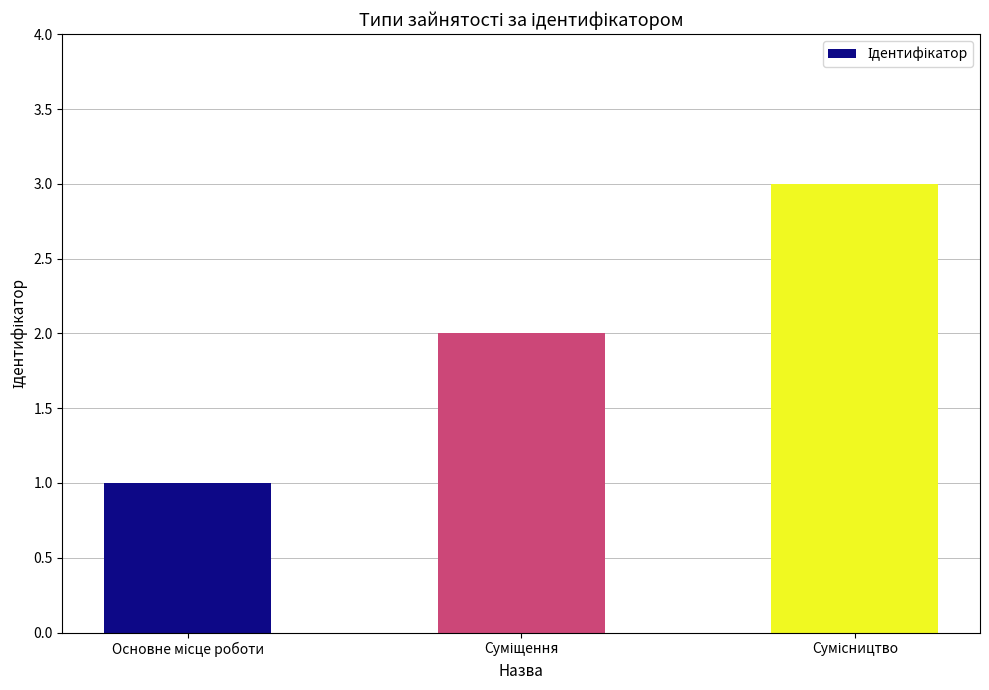

What is the maximum value shown in the chart?

3